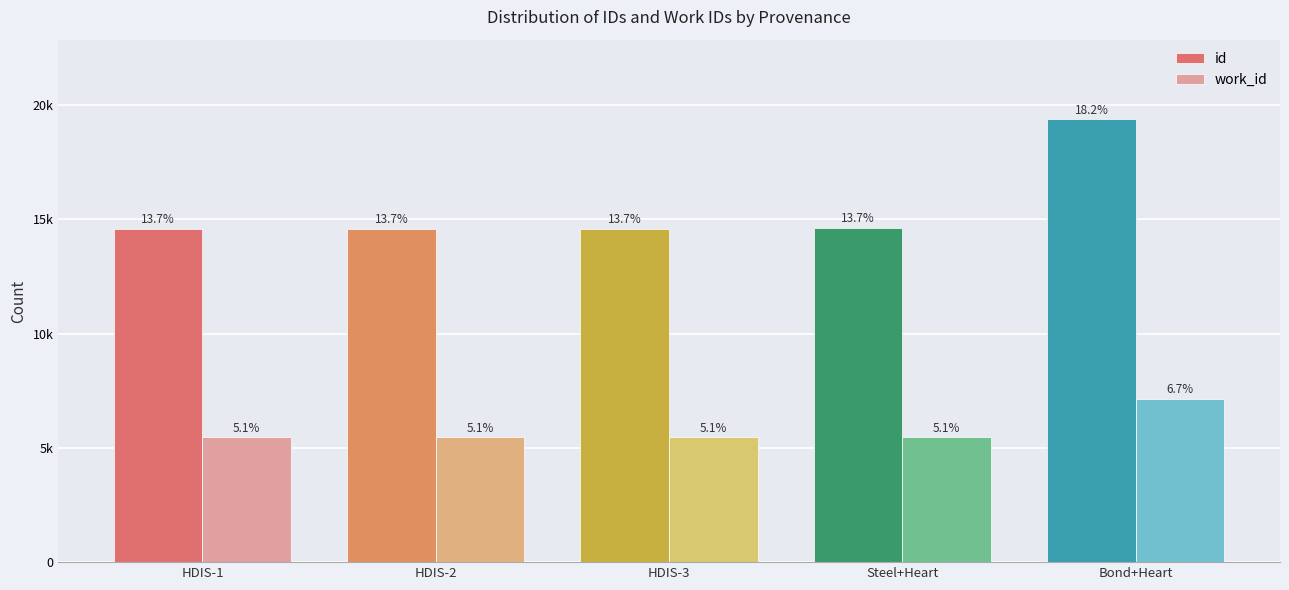

What is the average value of the id series?

15561